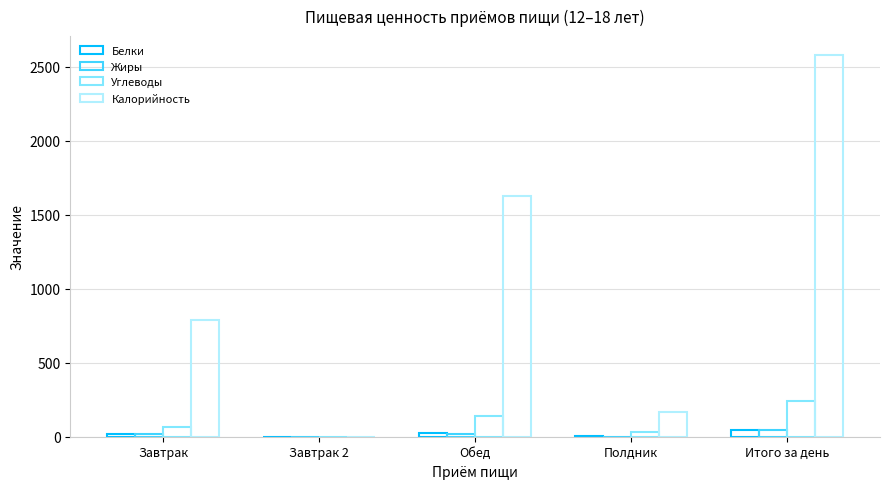

Are the bars horizontal?

No